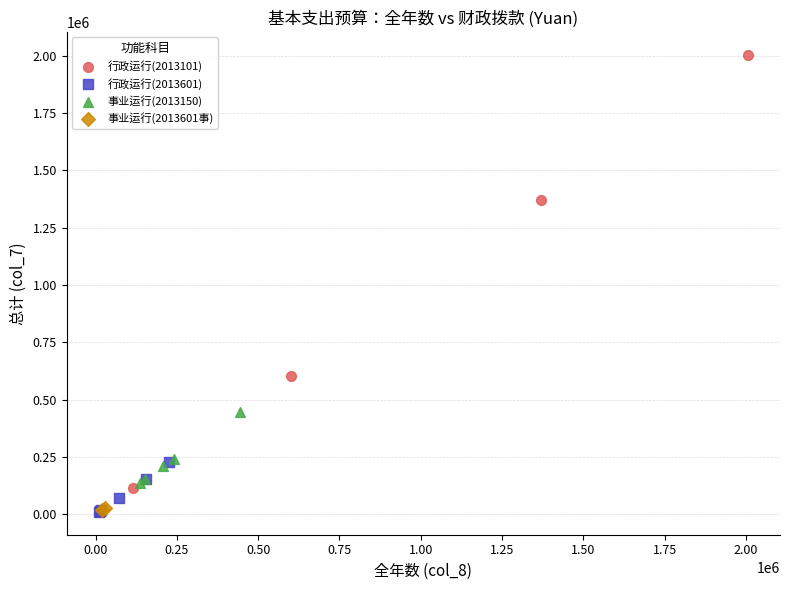

What are all the series names shown in the legend?

行政运行(2013101), 行政运行(2013601), 事业运行(2013150), 事业运行(2013601事)